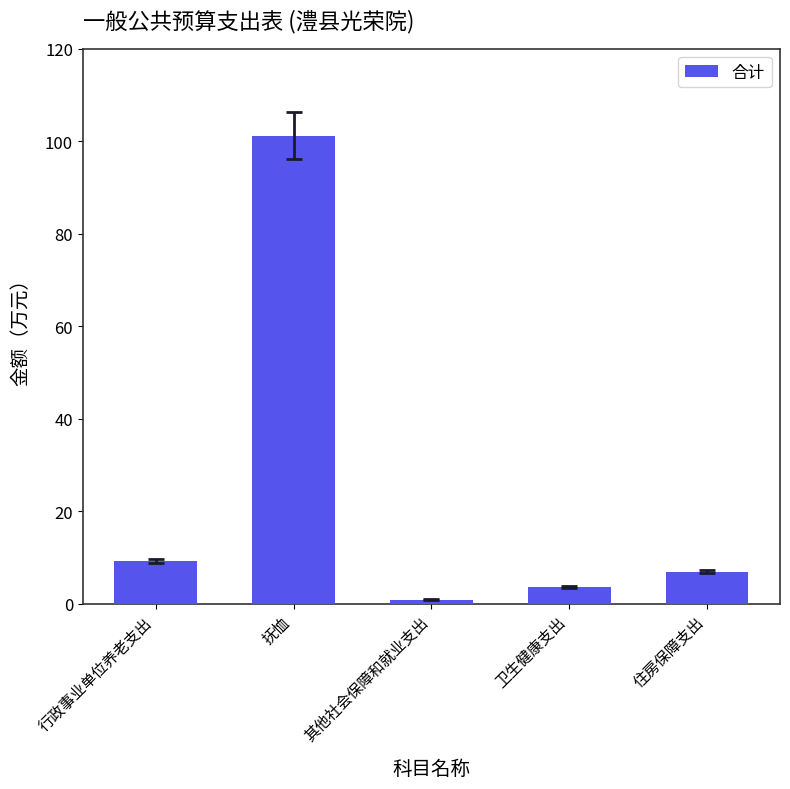

Reading right to left, list all the values displayed in this chart.

7.0	3.7	0.9	101.1	9.3